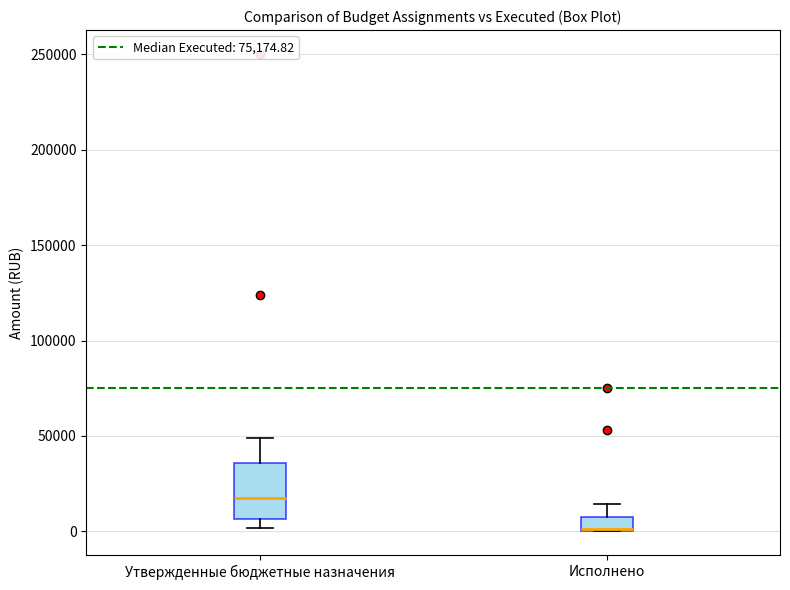

Which box is the tallest, from its lower edge to its upper edge?

Утвержденные бюджетные назначения